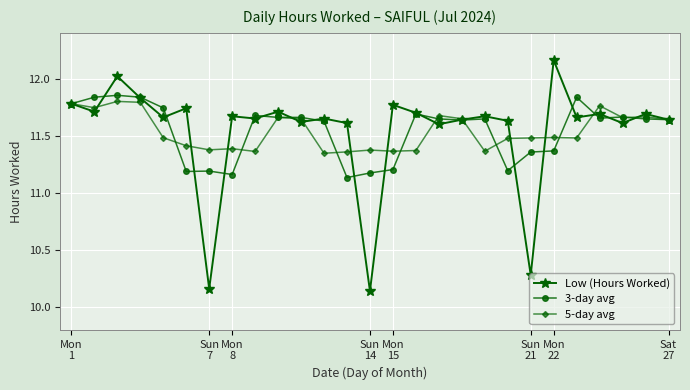

Which series has the widest spread of values?

Low (Hours Worked)